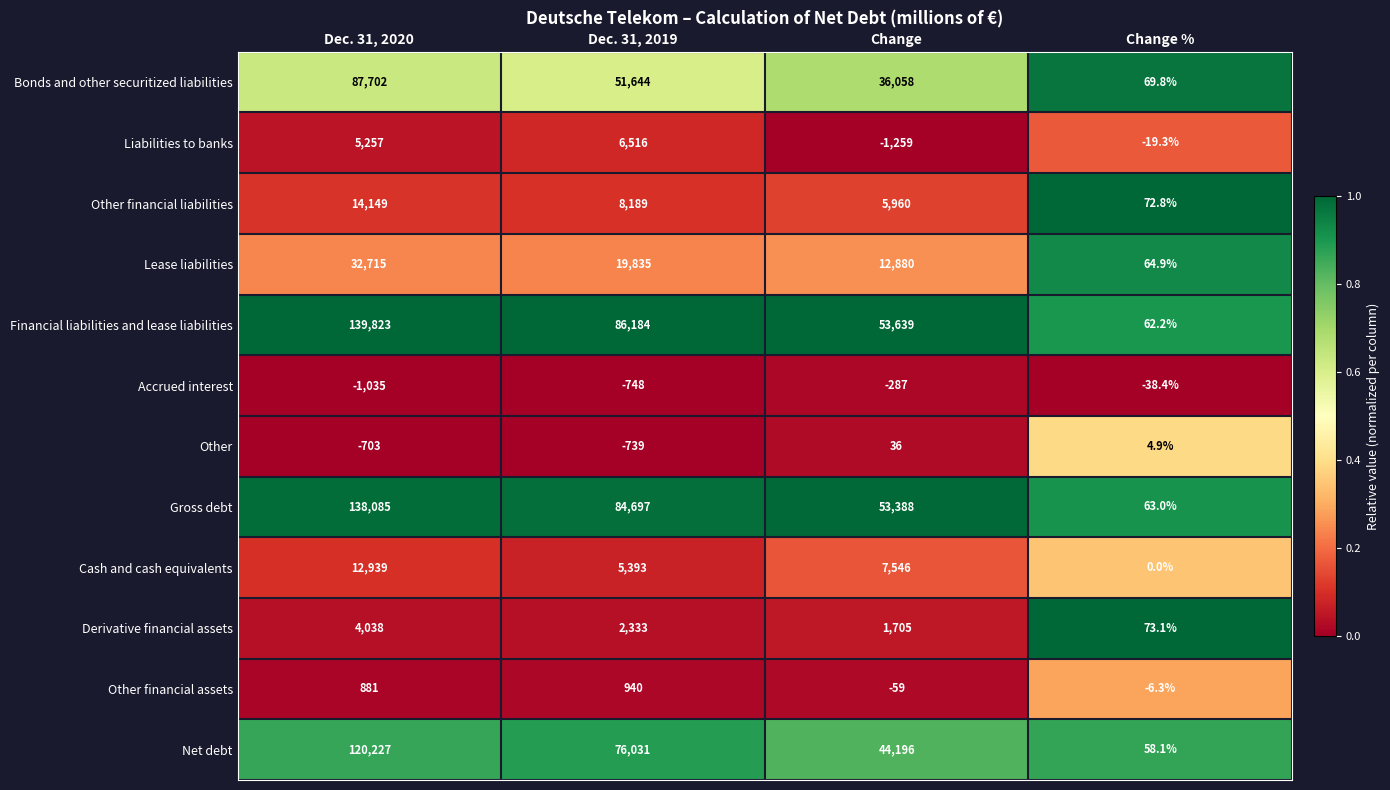

Is it true that Net debt equals 23168.1 at Dec. 31, 2019?

False